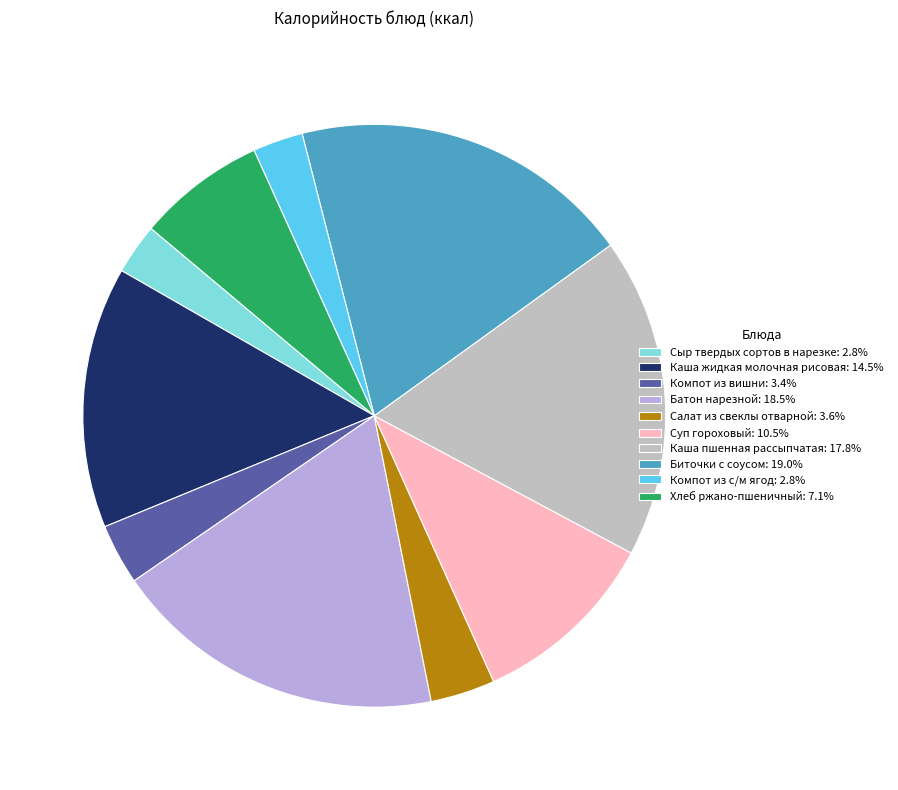

How many segments does this pie chart have?

10